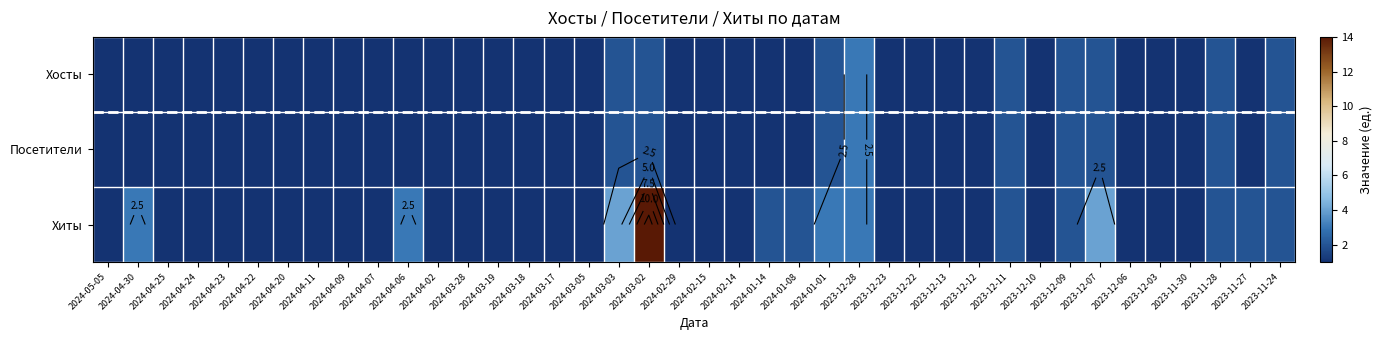

The value of Хосты at 2024-02-14 is 1. True or false?

True